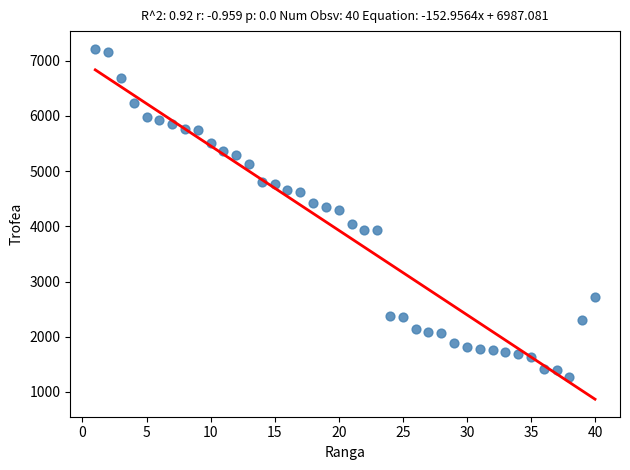

What is the range of X values (max minus min)?

39